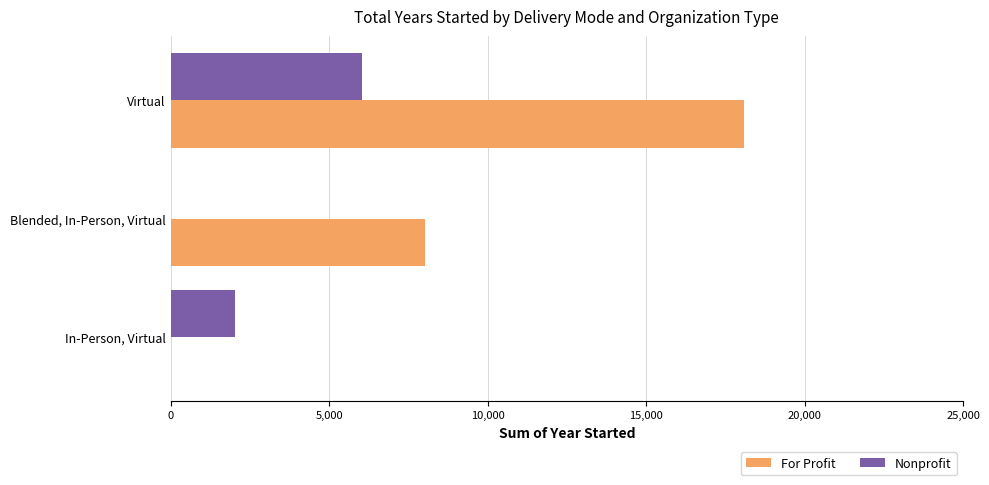

What is the sum of the For Profit values at Blended, In-Person, Virtual and Virtual?

26125